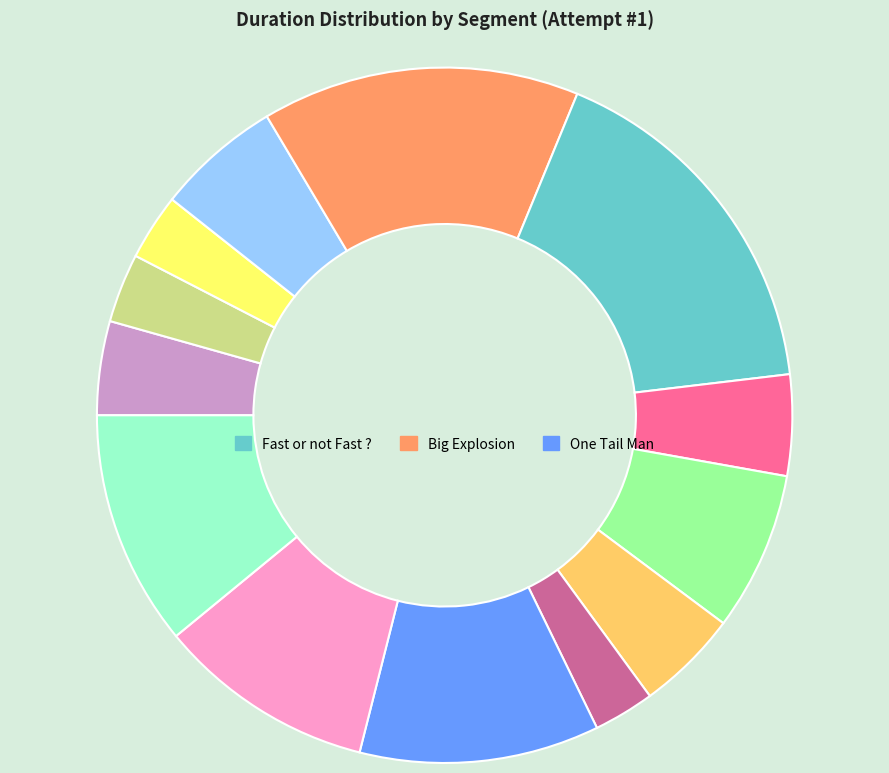

Count the number of slices in the pie.

13